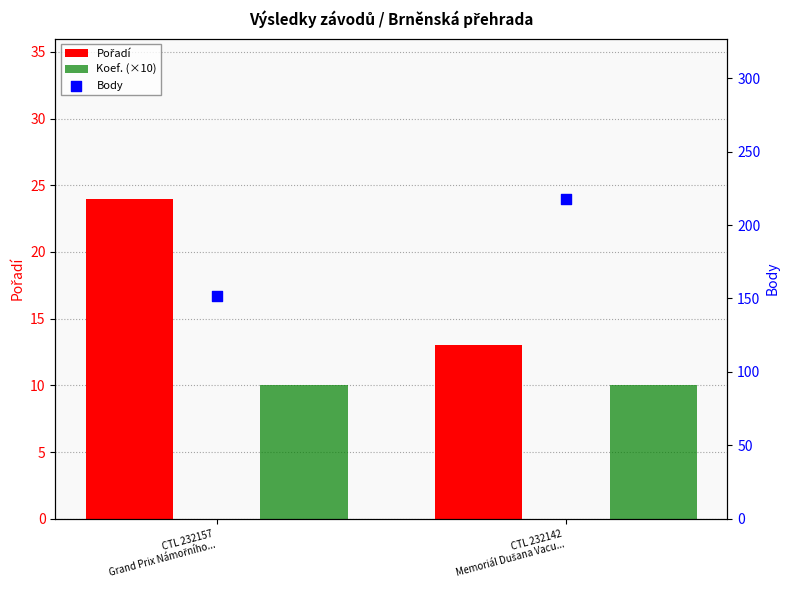

Which series reaches the maximum Y coordinate?

Body